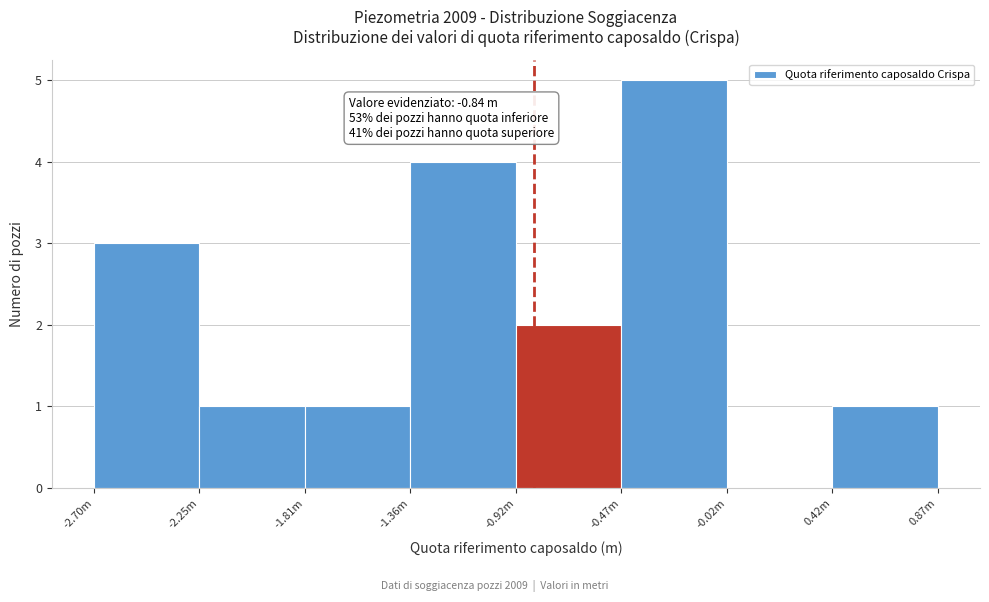

Reading left to right, list all the values displayed in this chart.

-2.70m=3	-2.25m=1	-1.81m=1	-1.36m=4	-0.92m=2	-0.47m=5	-0.02m=0	0.87m=1